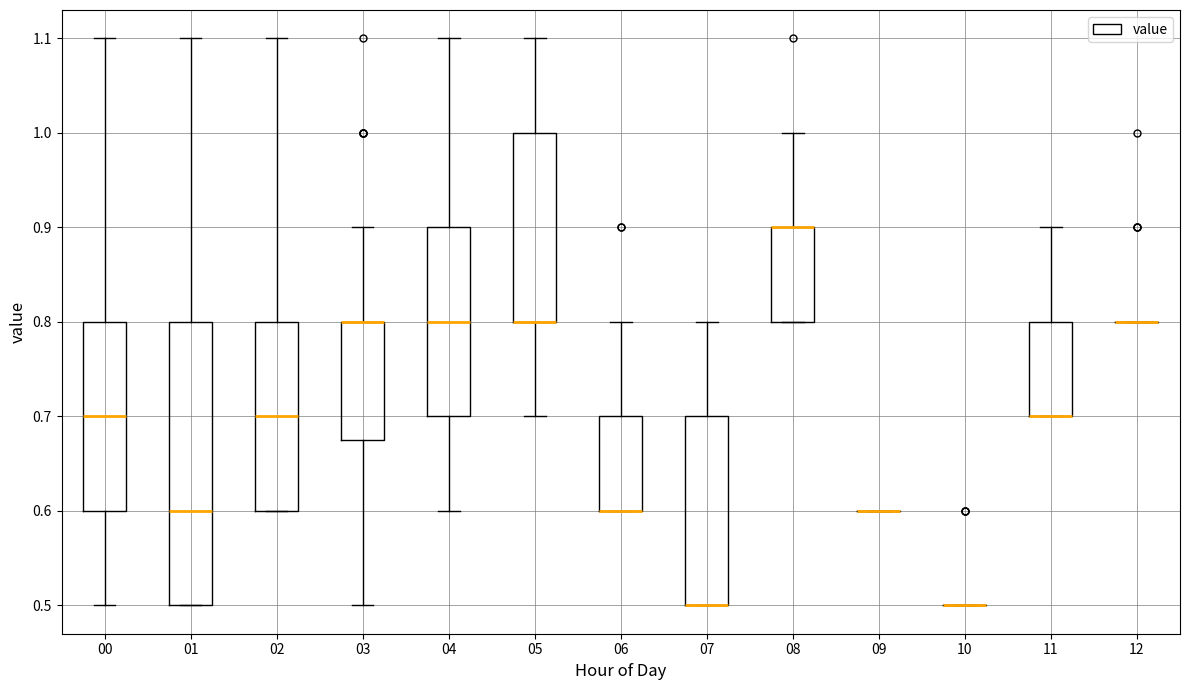

Reading left to right, transcribe this box plot: for each box, give where its median line is, the range the box spans, and where its two whiskers end, as read against the y-axis. The values are not printed on the chart, so give them approximately, as read against the axis.

00: median 0.70, box 0.60 to 0.80, whiskers 0.50 to 1.10
01: median 0.60, box 0.50 to 0.80, whiskers 0.50 to 1.10
02: median 0.70, box 0.60 to 0.80, whiskers 0.60 to 1.10
03: median 0.80 (drawn on the box's upper edge), box 0.68 to 0.80, whiskers 0.50 to 0.90
04: median 0.80, box 0.70 to 0.90, whiskers 0.60 to 1.10
05: median 0.80 (drawn on the box's lower edge), box 0.80 to 1.00, whiskers 0.70 to 1.10
06: median 0.60 (drawn on the box's lower edge), box 0.60 to 0.70, whiskers 0.60 to 0.80
07: median 0.50 (drawn on the box's lower edge), box 0.50 to 0.70, whiskers 0.50 to 0.80
08: median 0.90 (drawn on the box's upper edge), box 0.80 to 0.90, whiskers 0.80 to 1.00
09: box collapsed to a line at 0.60, whiskers 0.60 to 0.60
10: box collapsed to a line at 0.50, whiskers 0.50 to 0.50
11: median 0.70 (drawn on the box's lower edge), box 0.70 to 0.80, whiskers 0.70 to 0.90
12: box collapsed to a line at 0.80, whiskers 0.80 to 0.80